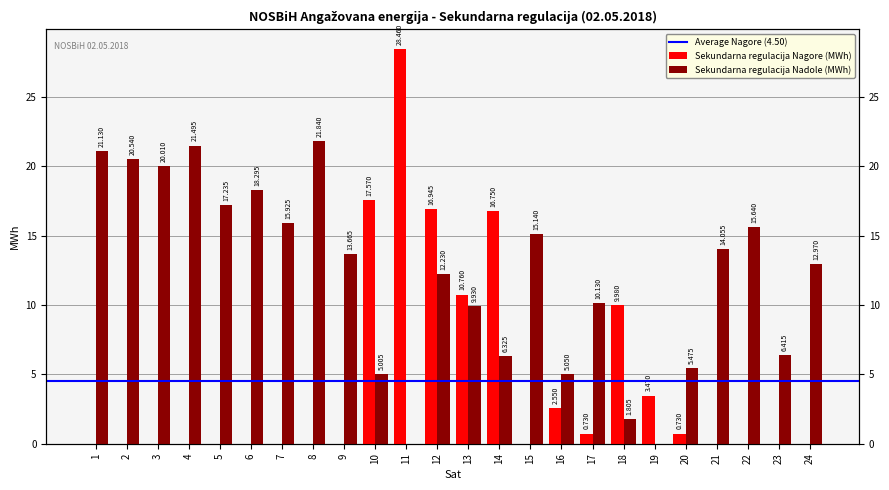

Rank the series at 12 from highest to lowest value.

Sekundarna regulacija Nagore (MWh), Sekundarna regulacija Nadole (MWh)